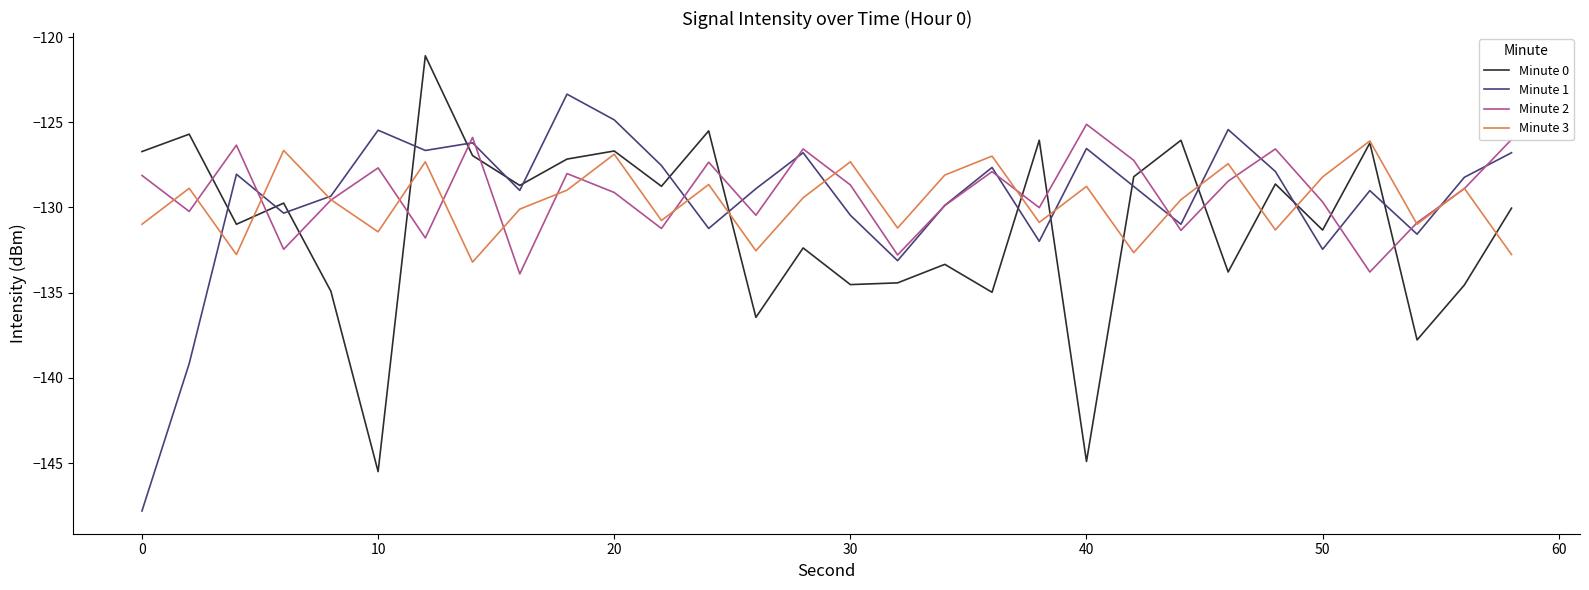

What is the minimum value for Minute 1?

-147.8